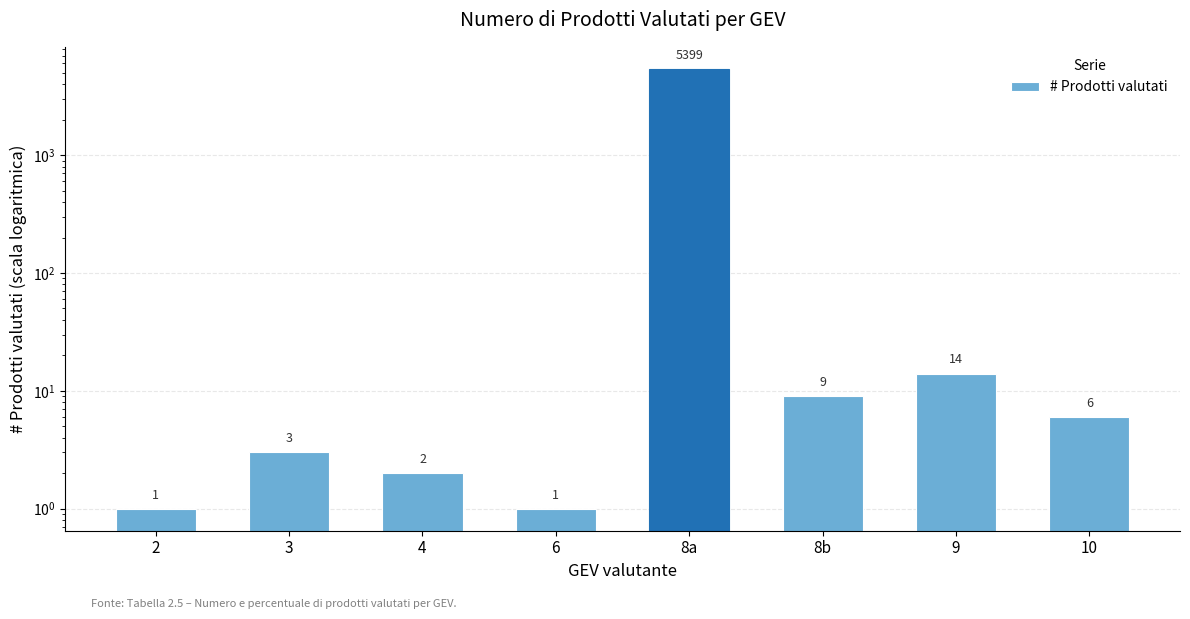

Reading right to left, transcribe all the data shown in this chart.

6	14	9	5399	1	2	3	1